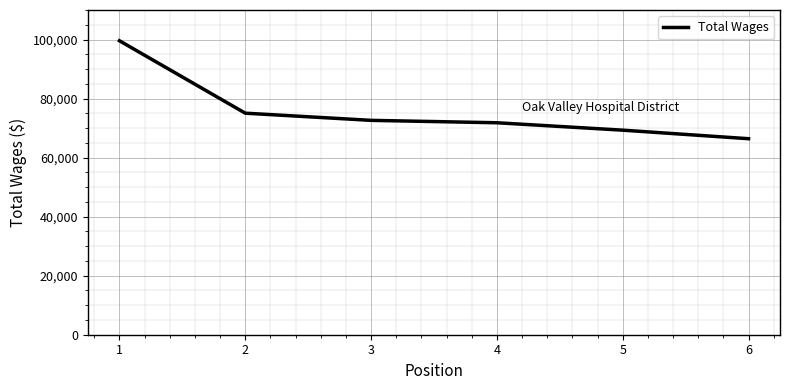

True or false: the data has more than 1 interior local peaks.

False